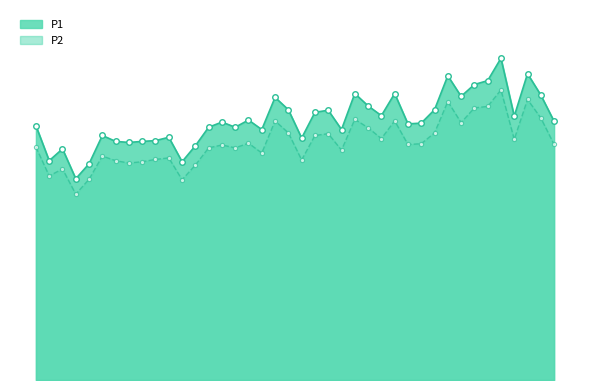

At how many categories does at least one series exceed 12?

1